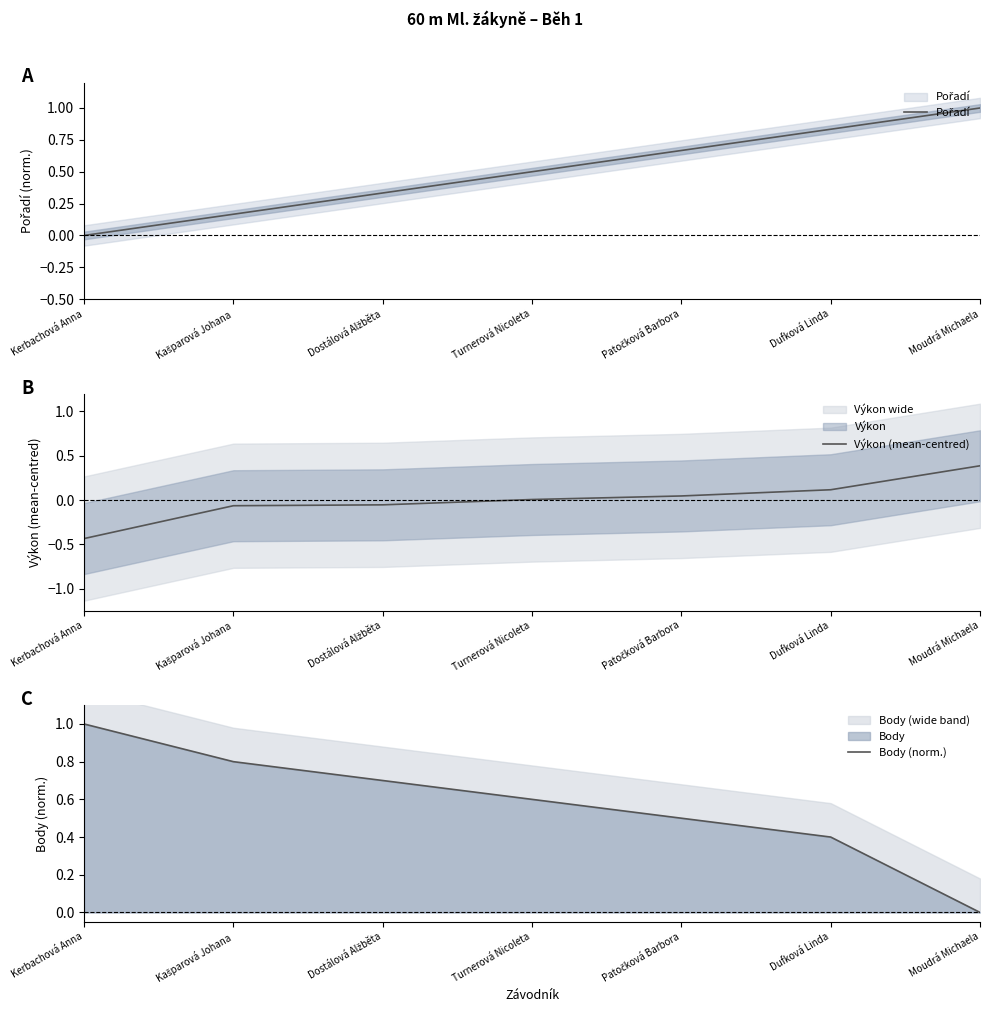

Between Kerbachová Anna and Dostálová Alžběta, which series saw the biggest shift?

Výkon (mean-centred)